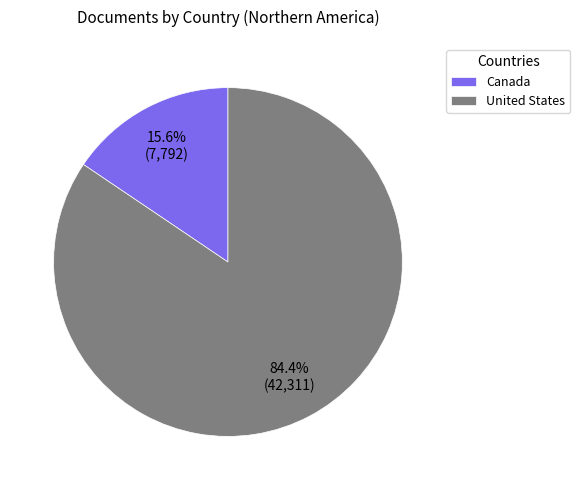

True or false: Canada accounts for 21% of the total.

False